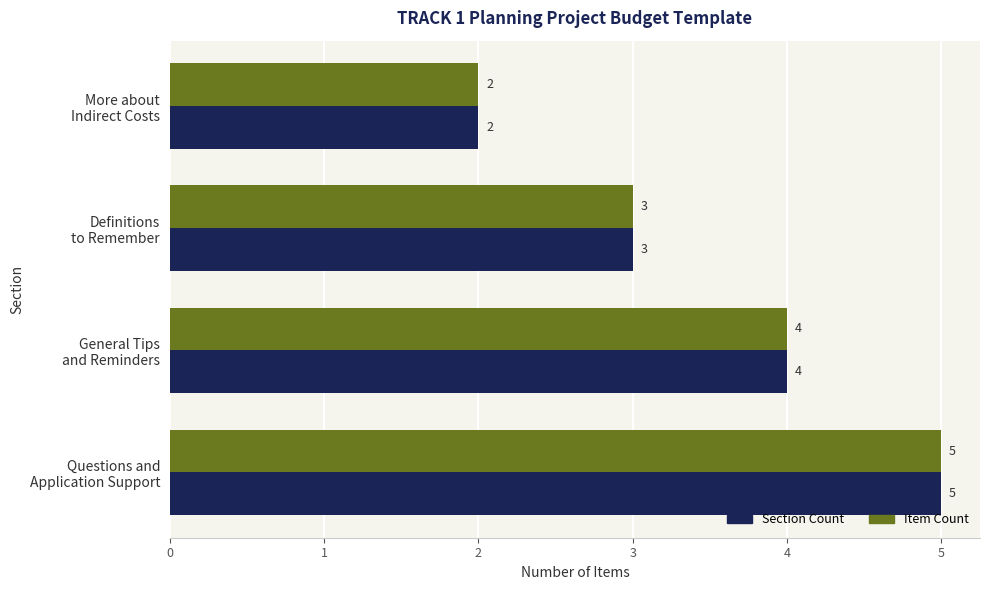

Which category has the lowest value in the Item Count series?

More about
Indirect Costs